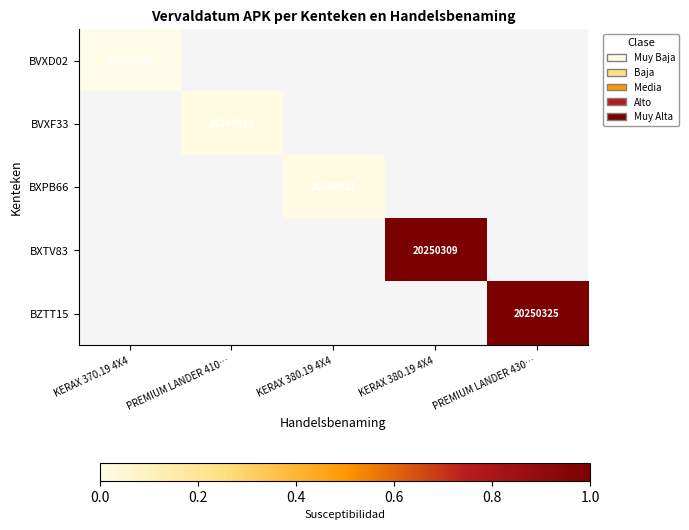

At how many categories does at least one series exceed 0?

4